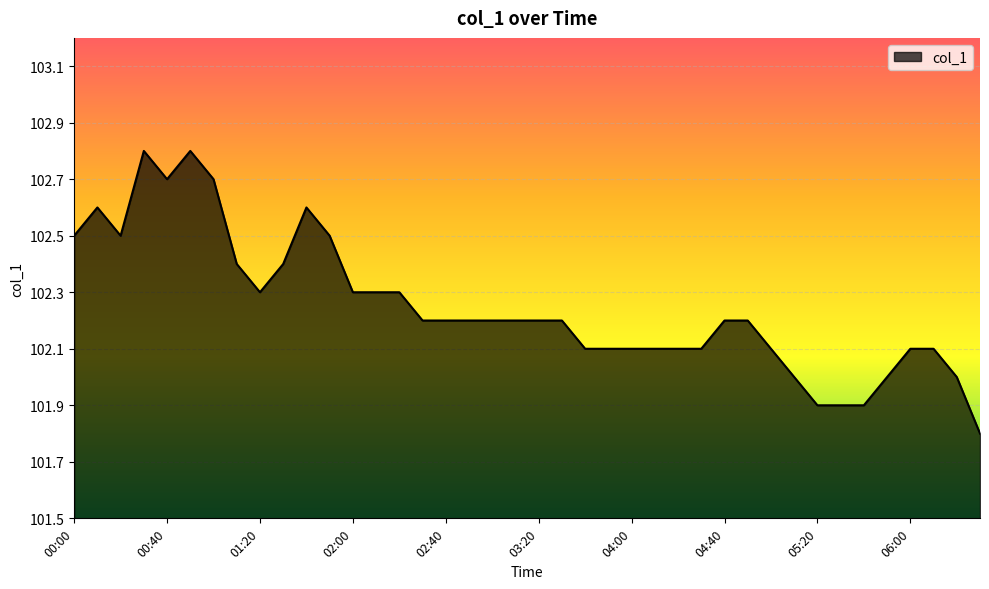

What is the difference between the maximum and minimum values?

1.0